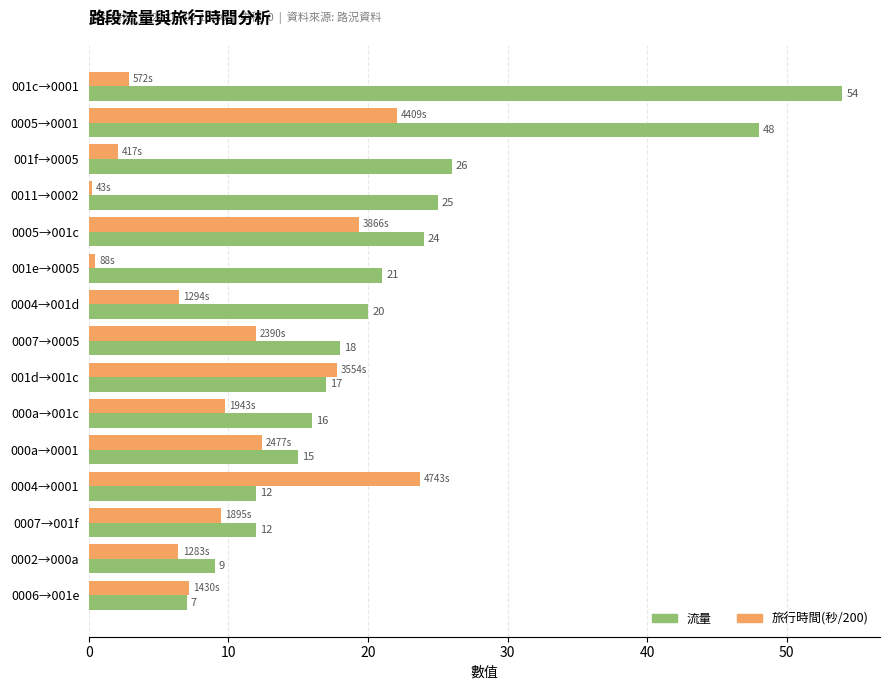

At which category is the sum across all series the highest?

0005→0001